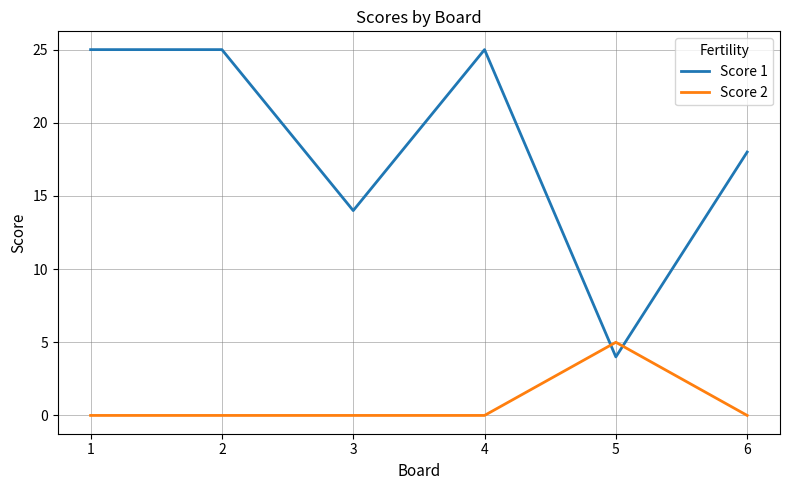

How many lines are shown in the chart?

2